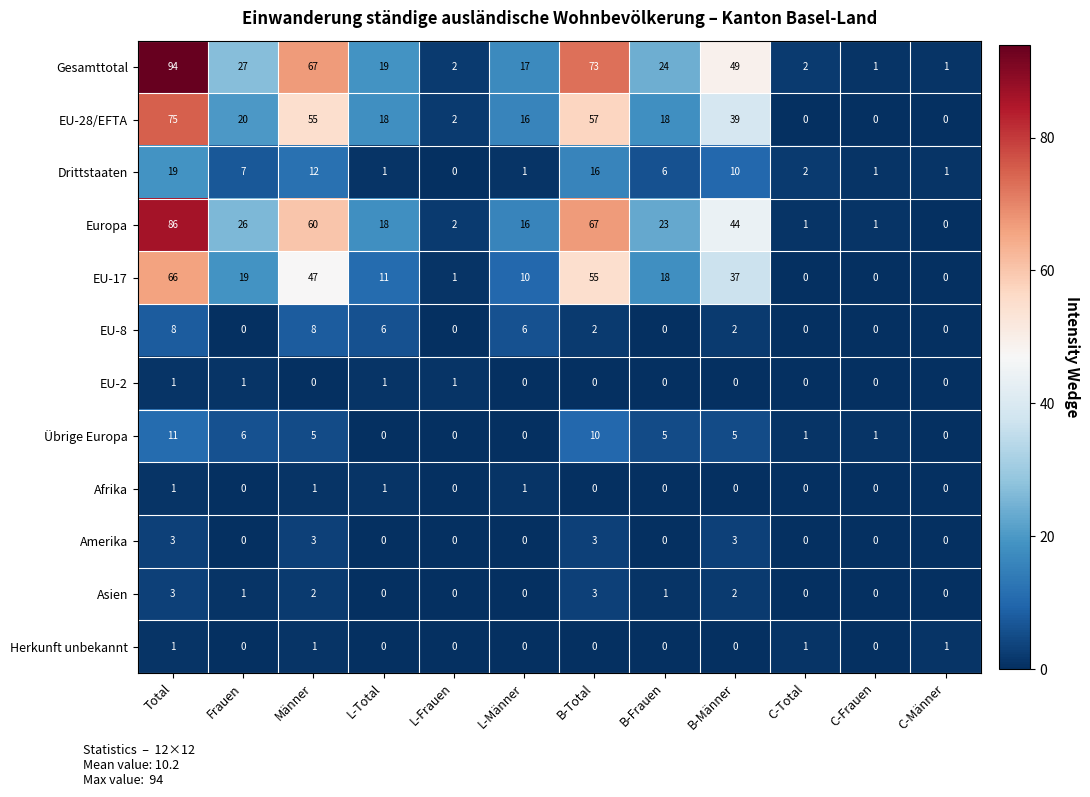

Count the number of categories in the chart.

12